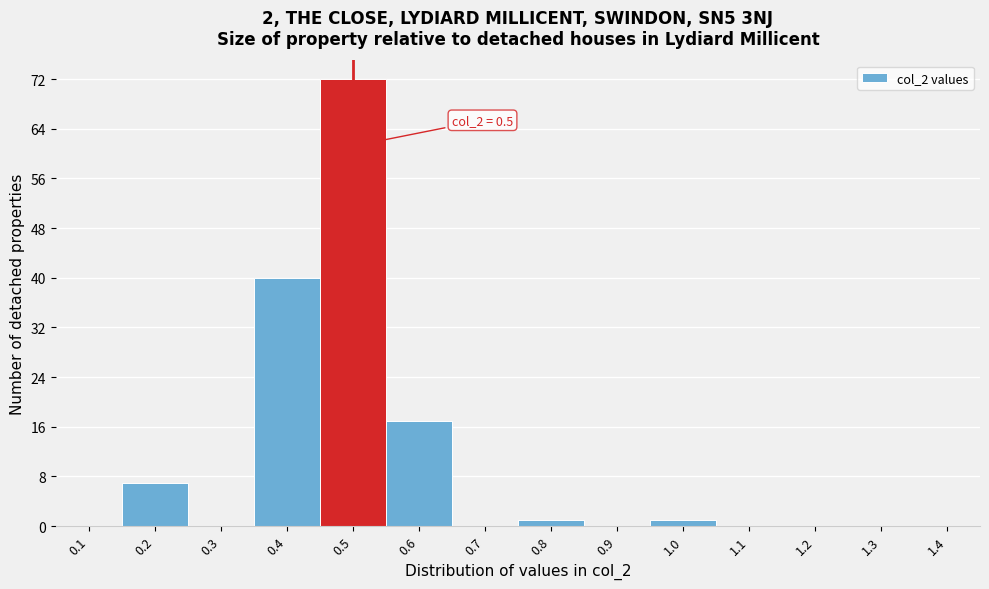

Reading left to right, extract all data points from this chart.

0.1=0	0.2=7	0.3=0	0.4=40	0.5=72	0.6=17	0.7=0	0.8=1	0.9=0	1.0=1	1.1=0	1.2=0	1.3=0	1.4=0